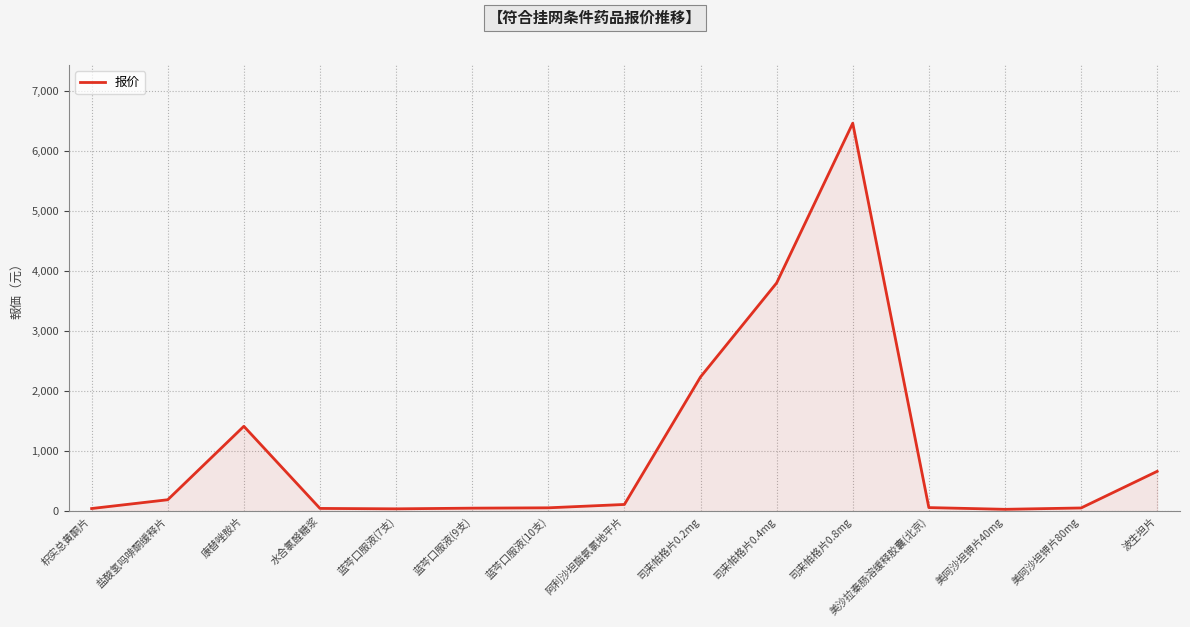

At which label is the value closest to 3250?

司来帕格片0.4mg